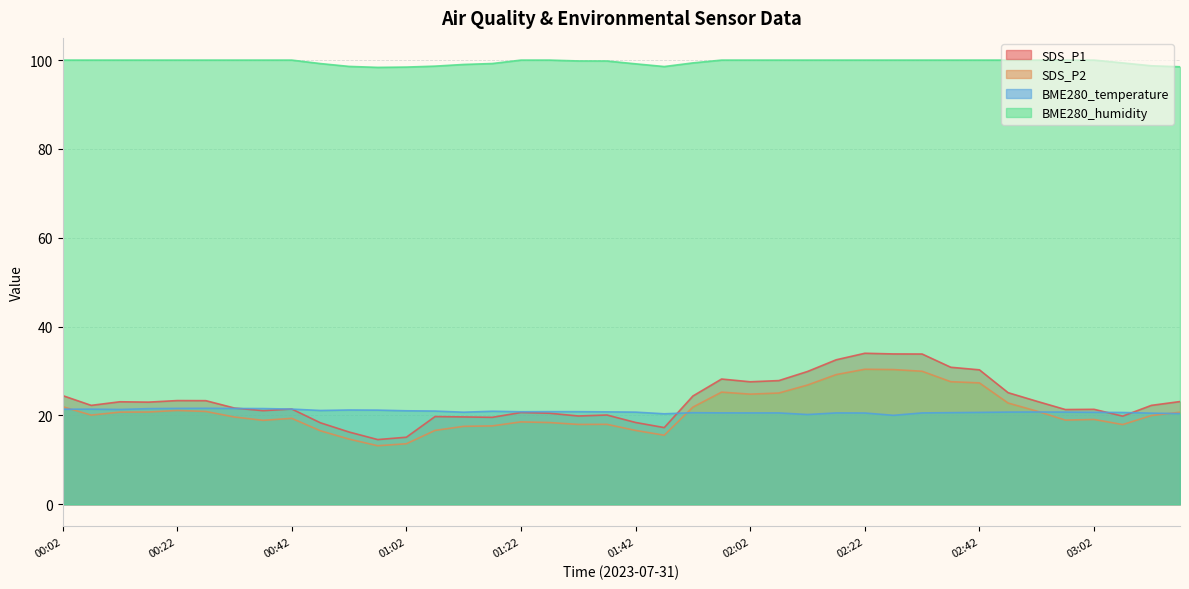

True or false: BME280_temperature has a value of 28.6 at 01:32.

False